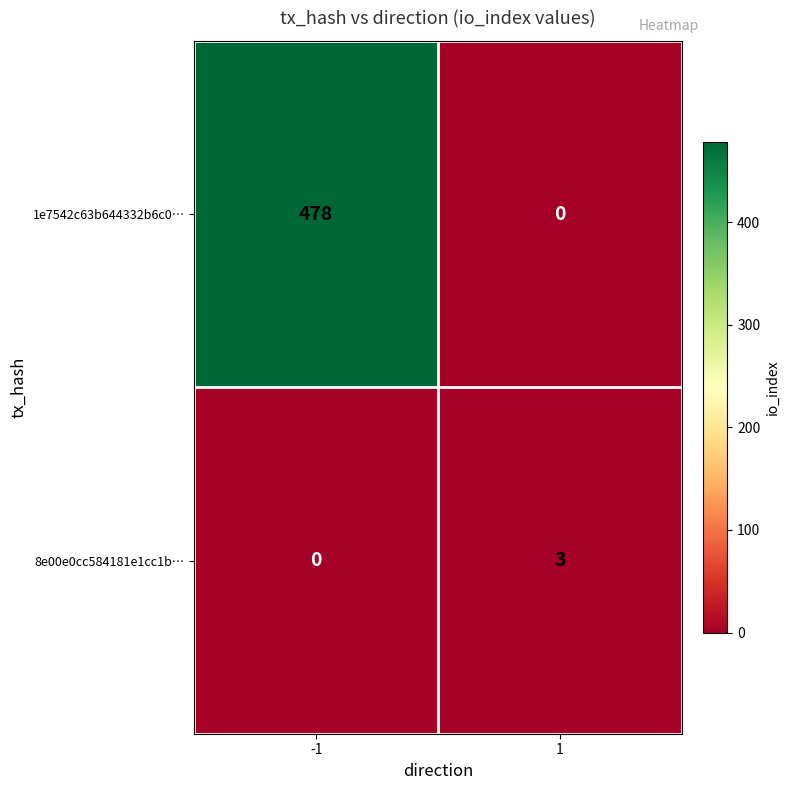

What is the sum of the 1e7542c63b644332b6c0… values at 1 and -1?

478